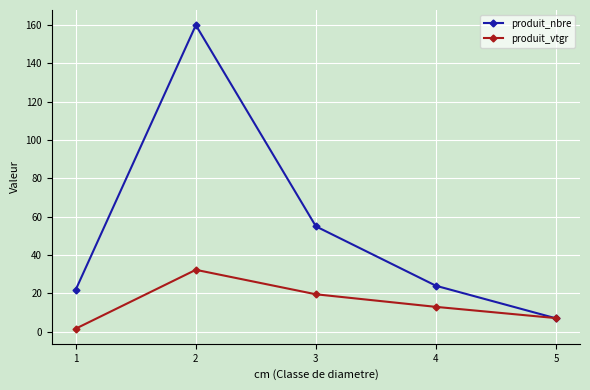

What is the difference between the maximum and minimum values in the produit_nbre series?

153.0